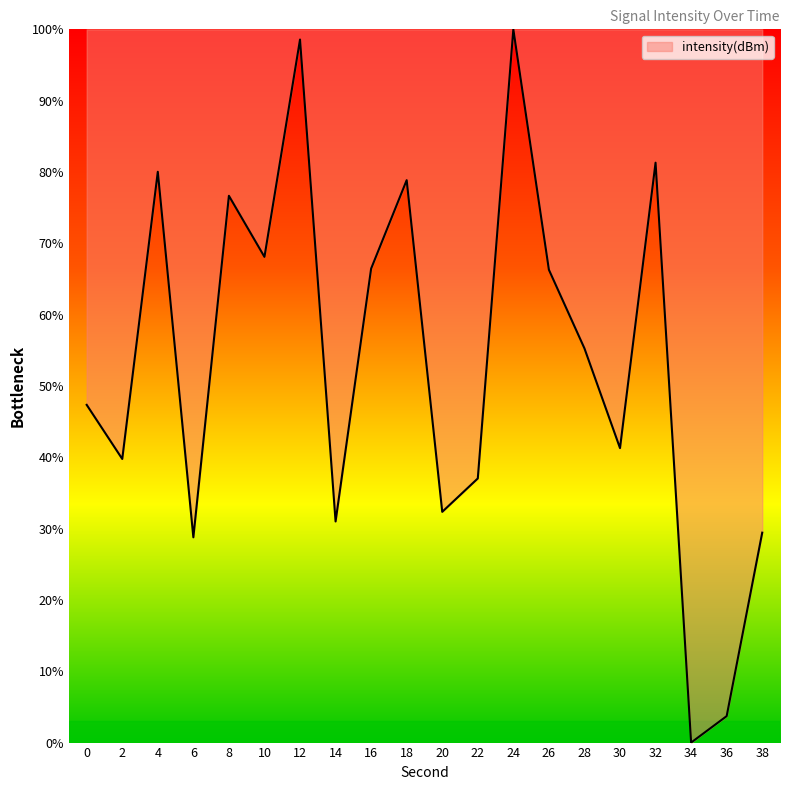

Which category has the lowest value across all series?

34